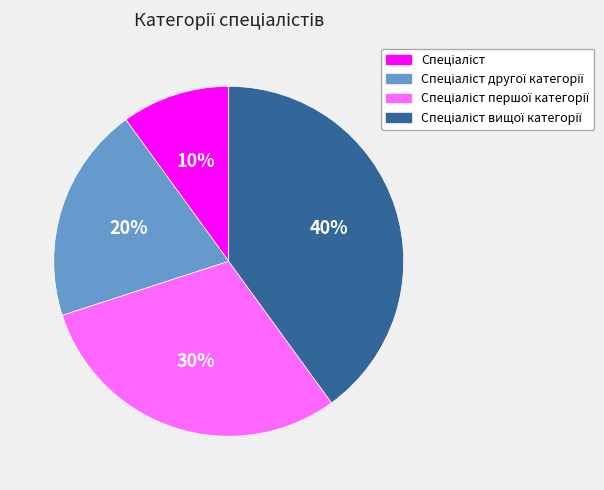

Is there a majority slice in this chart?

No